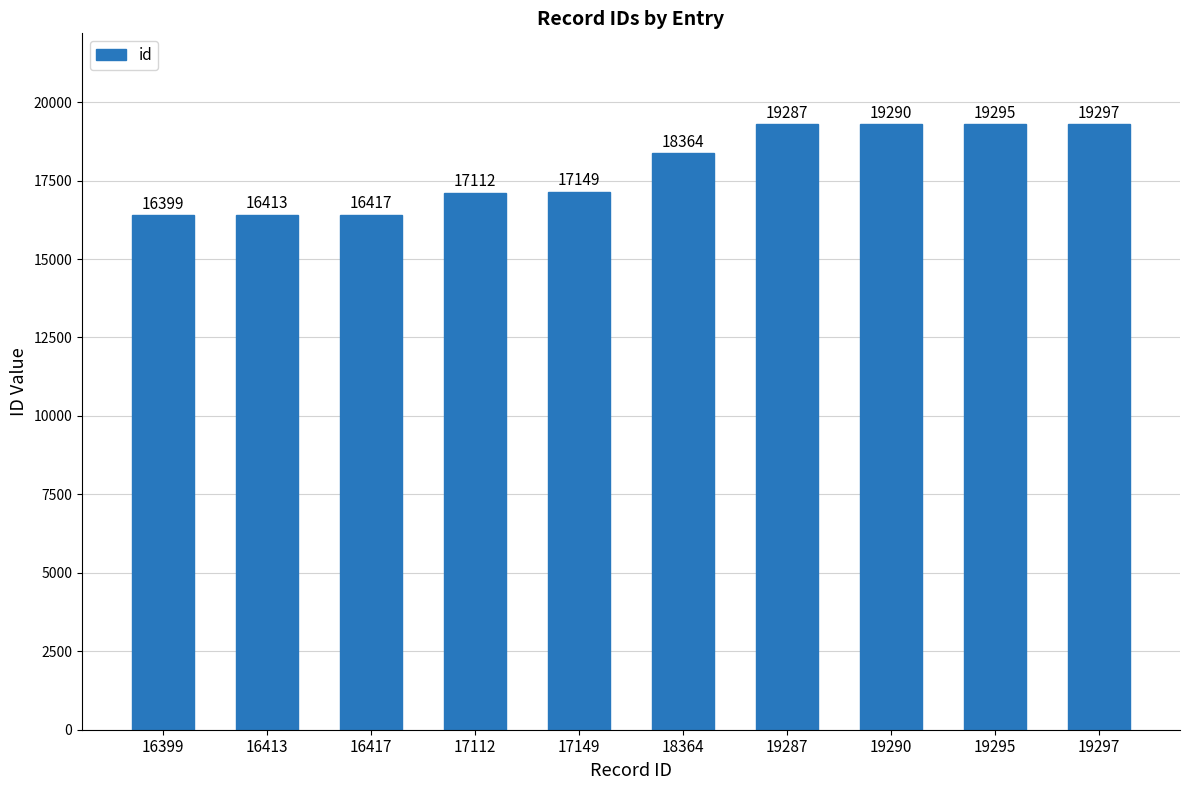

What is the value of the 5th bar from the left?

17149